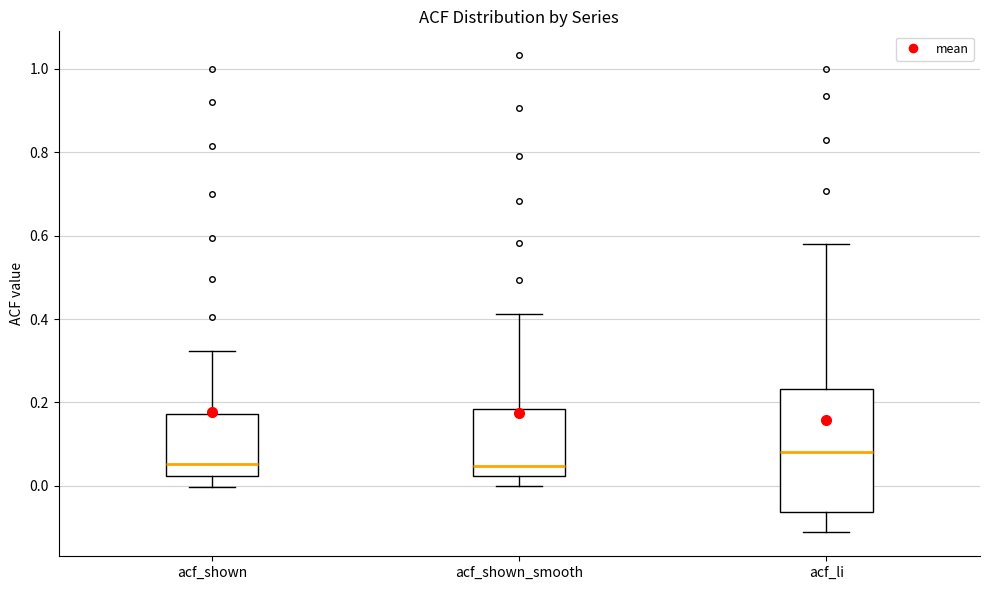

Comparing the boxes themselves (not the whiskers), which one is the tallest?

acf_li